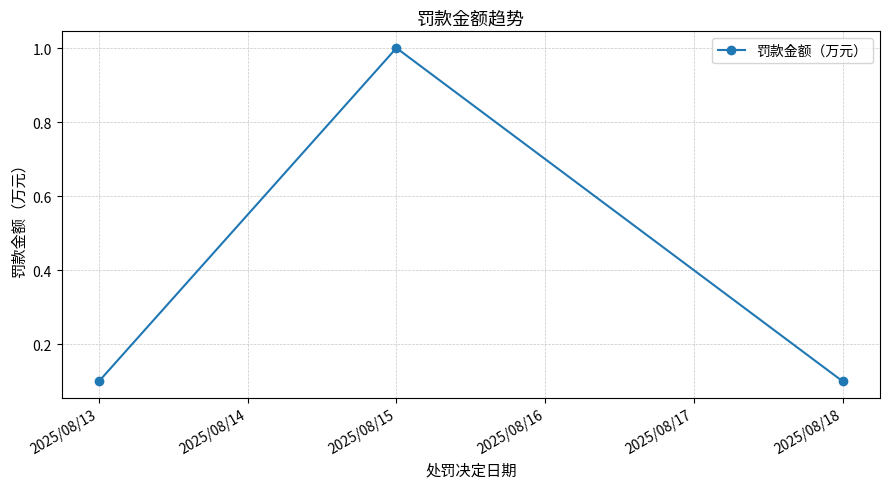

What is the smallest value displayed?

0.1